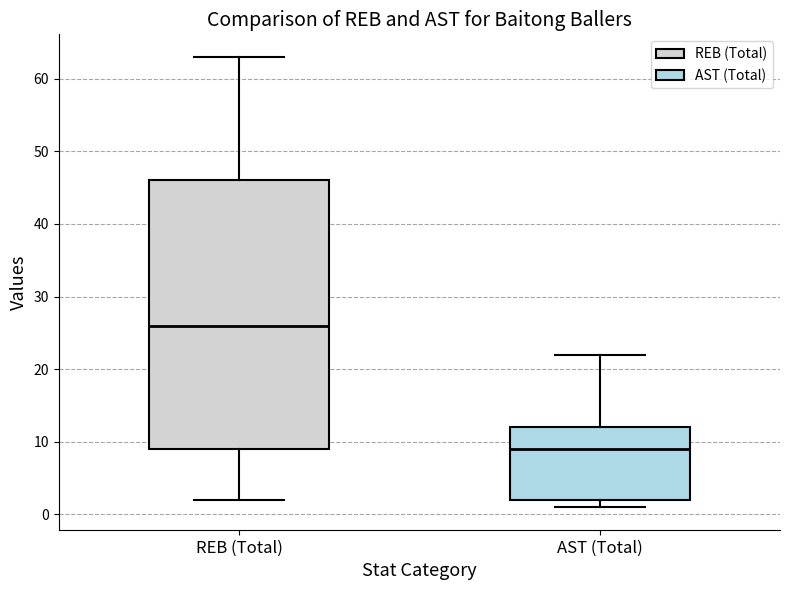

Comparing the boxes themselves (not the whiskers), which one is the tallest?

REB (Total)